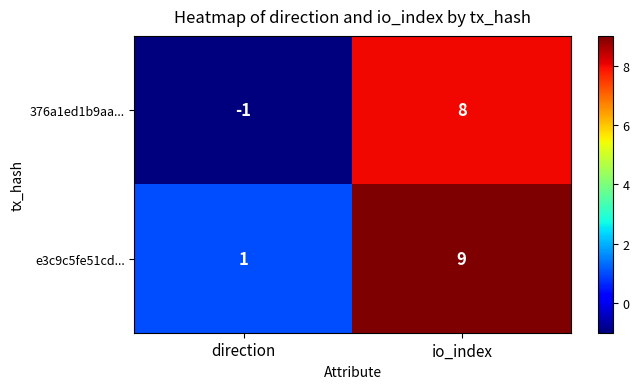

Reading left to right, list all the values displayed in this chart.

376a1ed1b9aa...: direction=-1	io_index=8
e3c9c5fe51cd...: direction=1	io_index=9